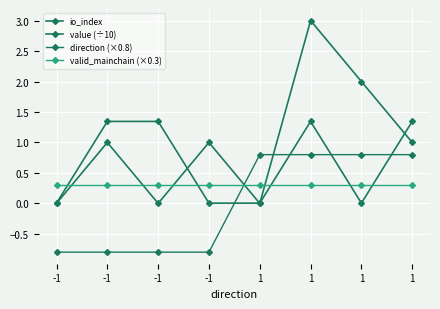

Is this an area chart (filled region under the line)?

No